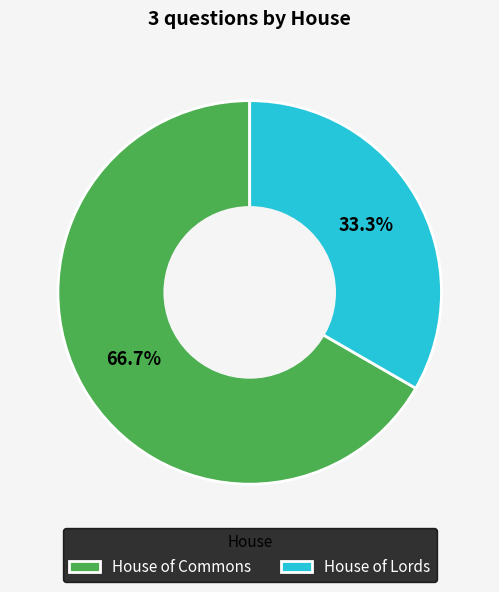

Which category has the biggest portion of the pie?

House of Commons